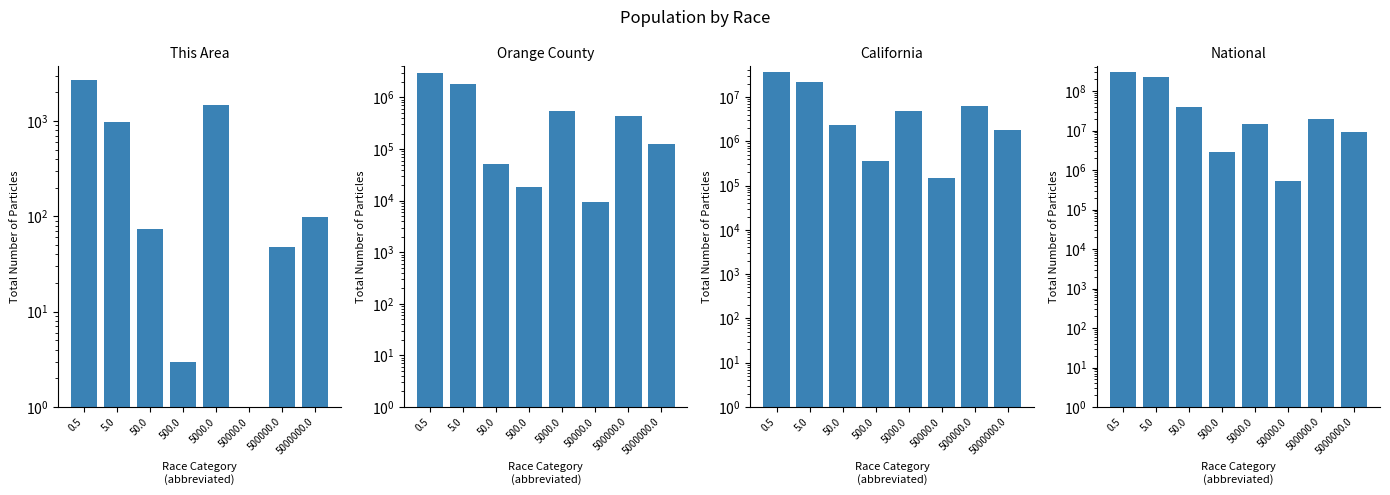

What is the maximum value shown in the chart?

308745538